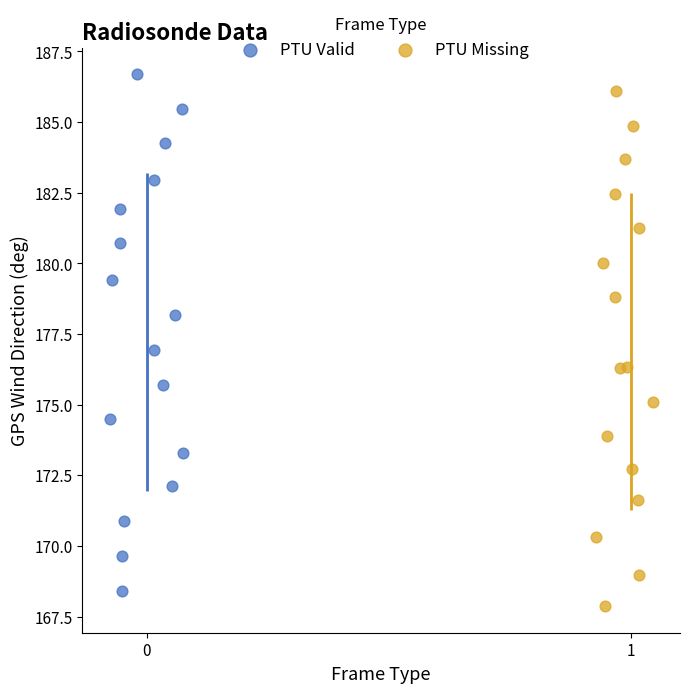

Which series reaches the maximum Y coordinate?

PTU Valid